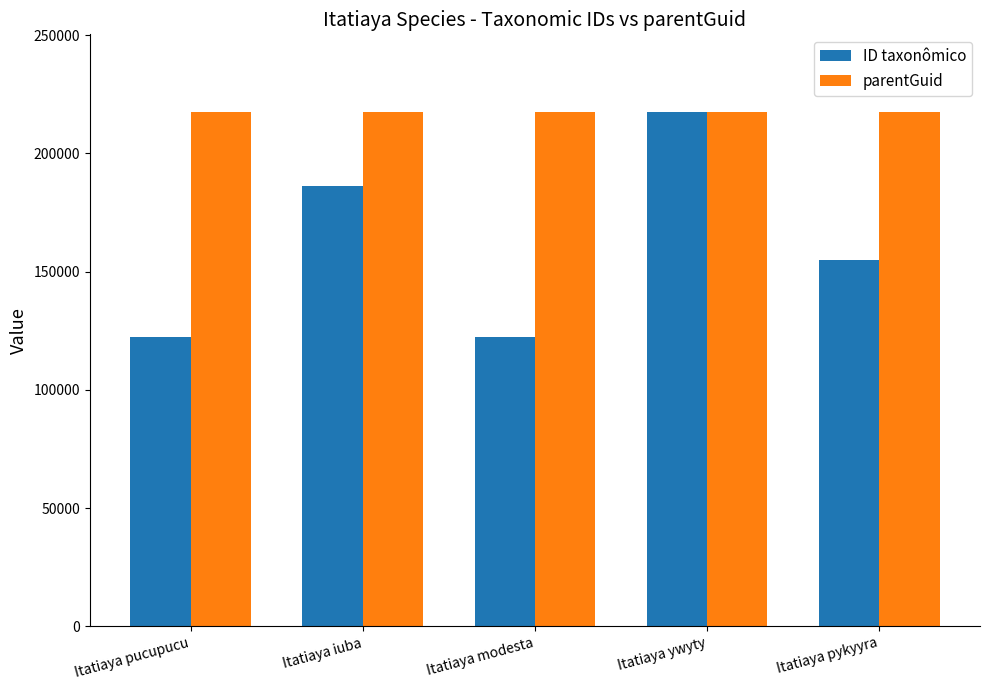

What is the spread (max minus min) of values at Itatiaya pykyyra?

62889